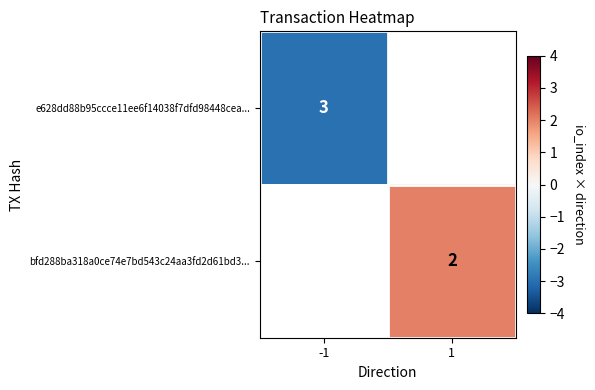

Is it true that bfd288ba318a0ce74e7bd543c24aa3fd2d61bd3... equals 2 at 1?

True